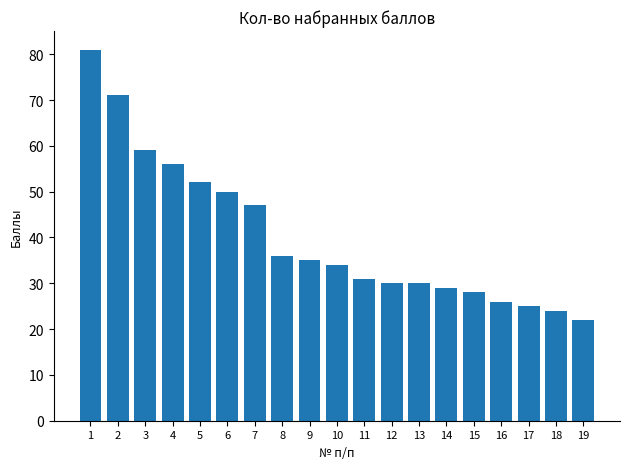

What is the difference between the maximum and minimum values?

59